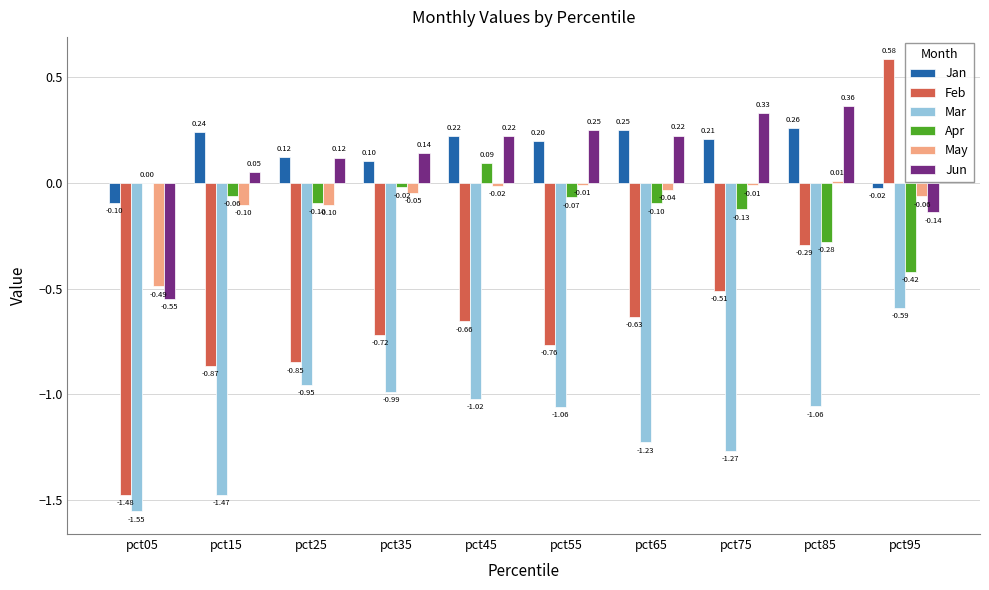

Between pct05 and pct45, which series saw the biggest shift?

Feb